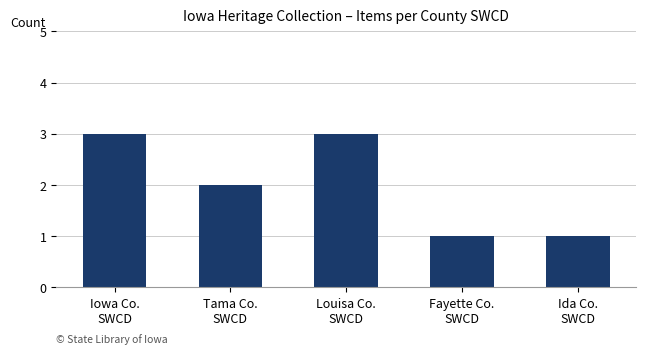

Reading right to left, extract all data points from this chart.

1	1	3	2	3